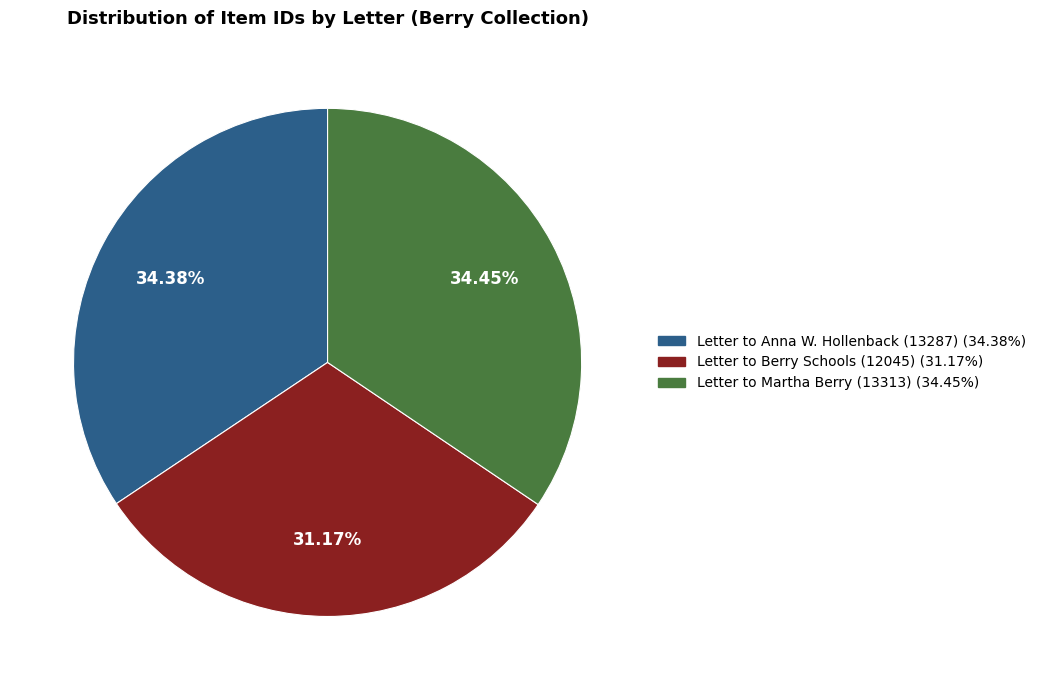

Is it true that Letter to Anna W. Hollenback (13287) is 45% of the pie?

False